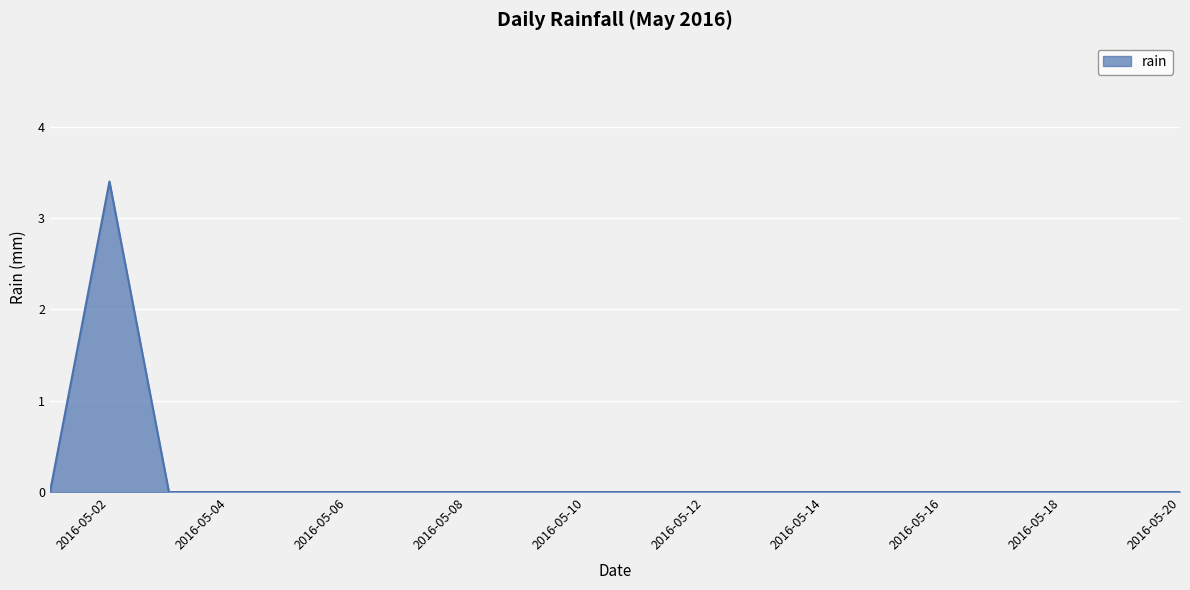

What is the maximum value shown in the chart?

3.4